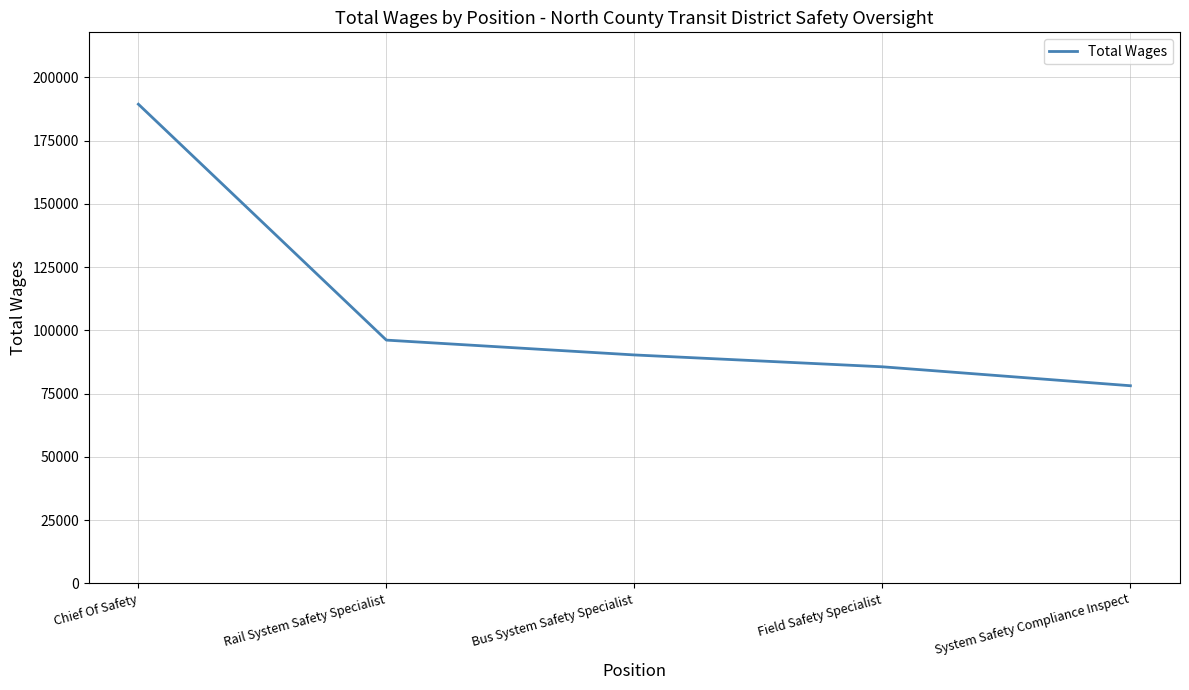

What is the greatest value displayed?

189376